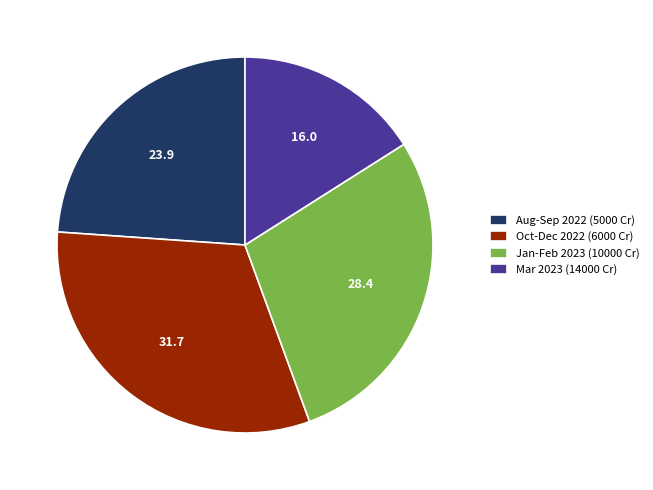

True or false: Mar 2023 (14000 Cr) accounts for 16% of the total.

True